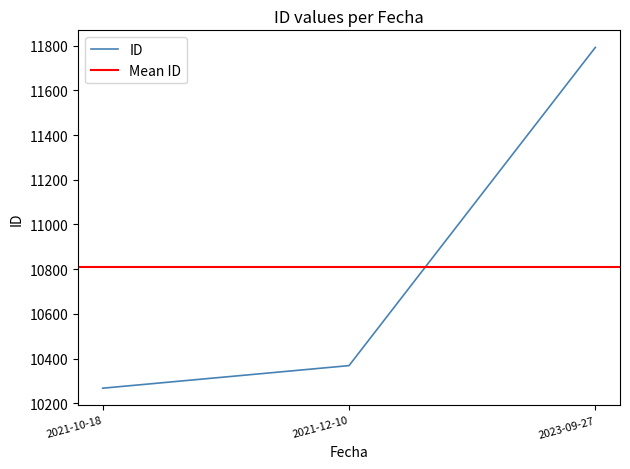

What is the ratio of the value at 2021-12-10 to the value at 2023-09-27?

0.9